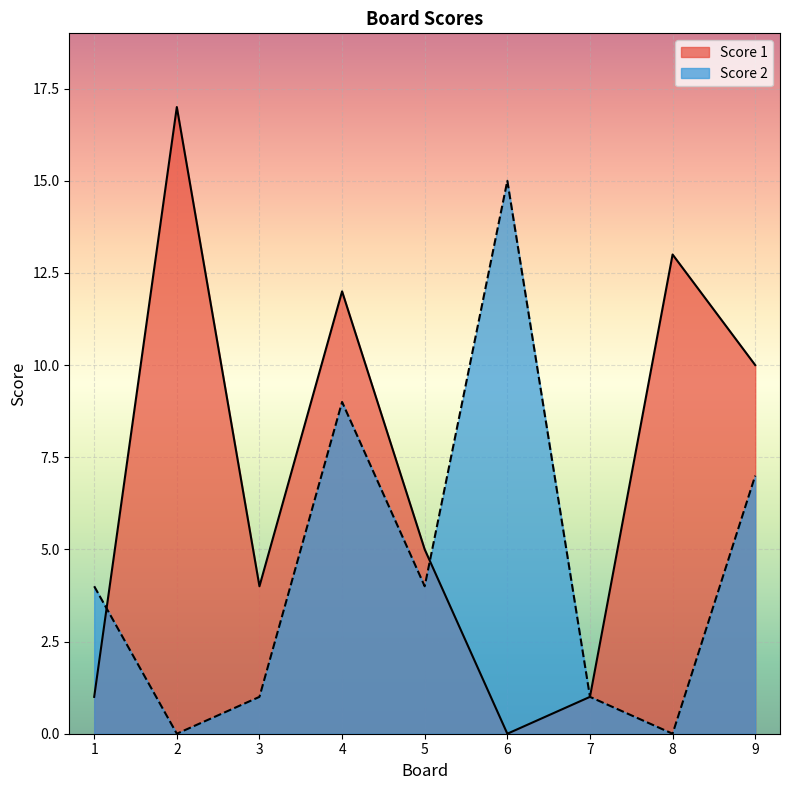

What is the difference between the Score 1 values at 7 and 8?

12